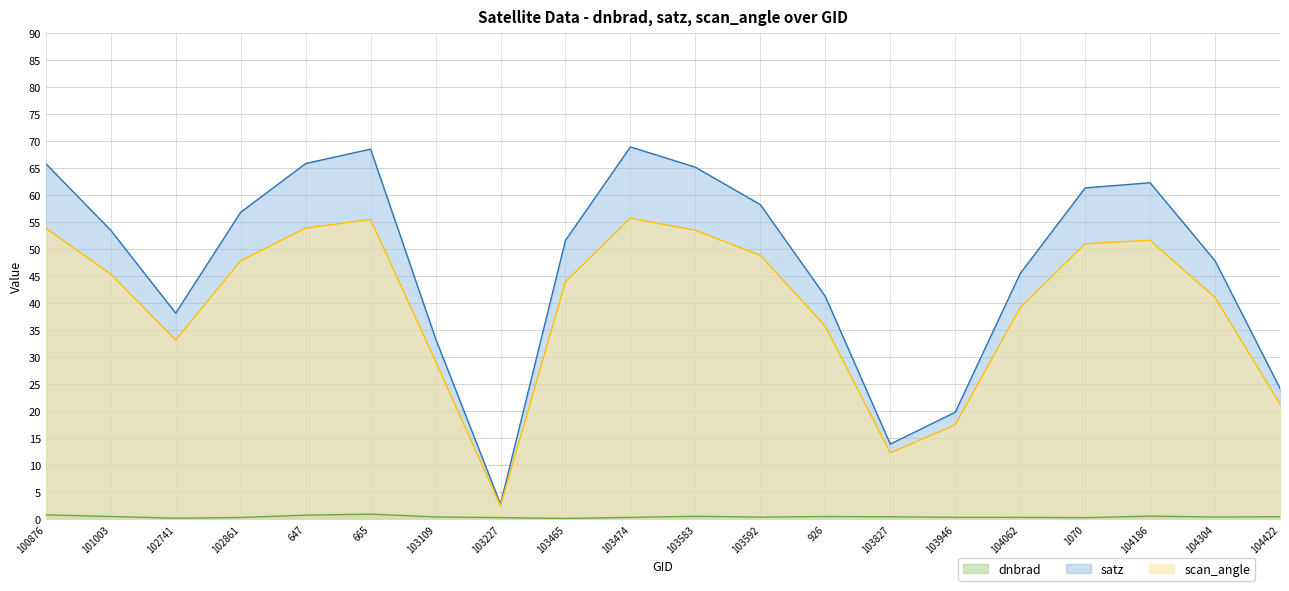

What is the smallest value displayed?

0.1